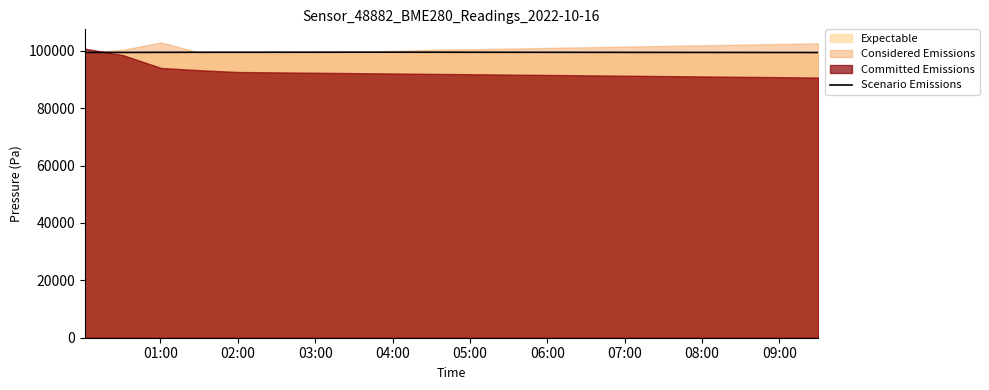

How many points are higher than both their immediate neighbors (excluding endpoints)?

1